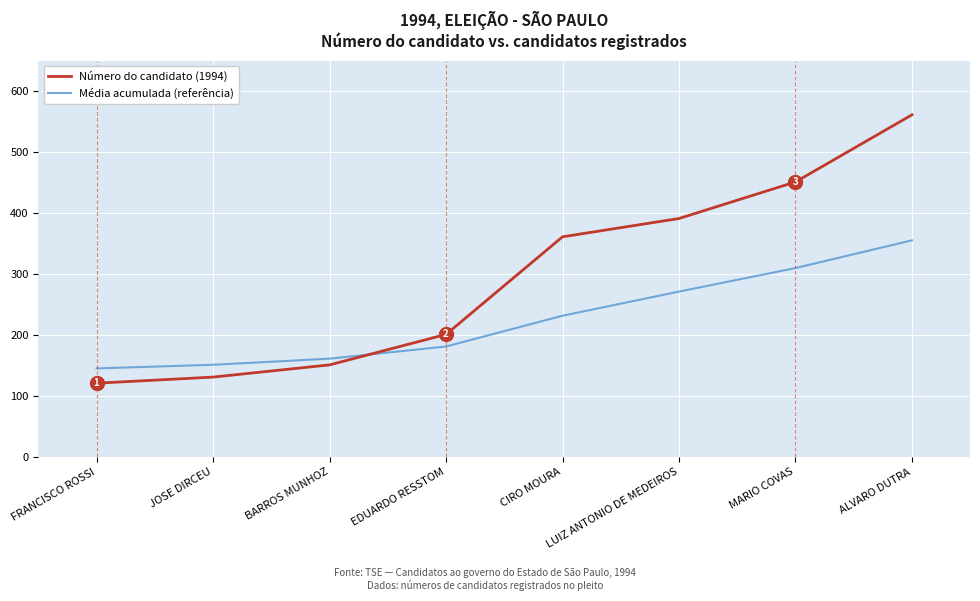

What are all the series names shown in the legend?

Número do candidato (1994), Média acumulada (referência)